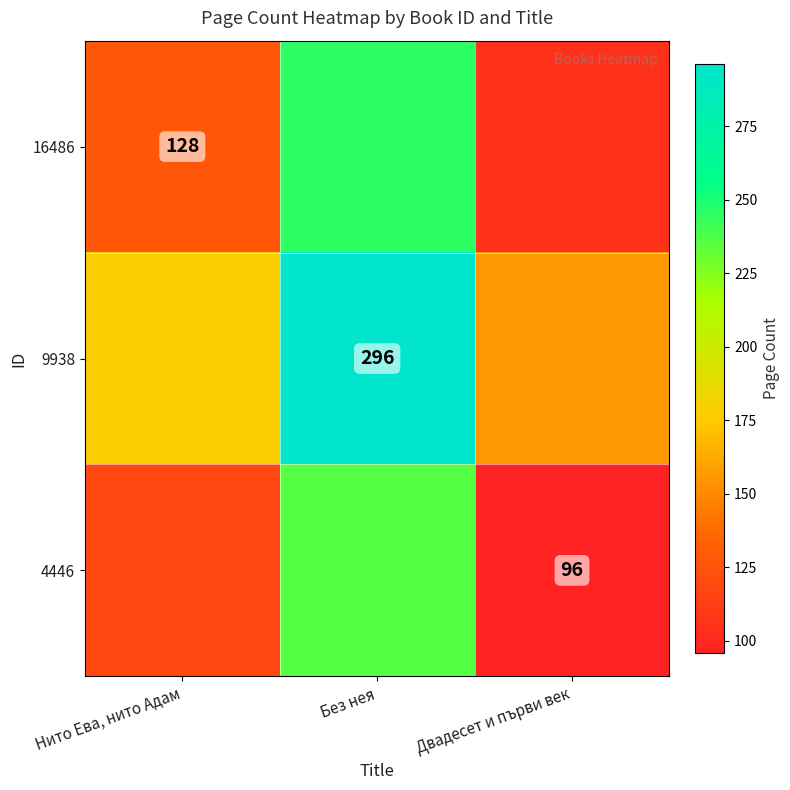

Rank the series at Нито Ева, нито Адам from highest to lowest value.

9938, 16486, 4446